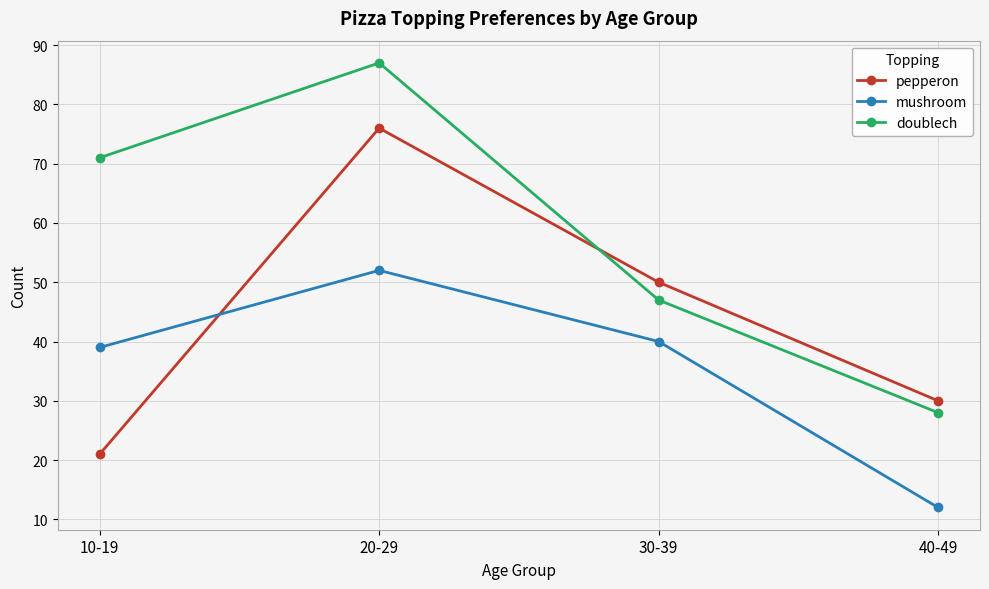

Is this an area chart (filled region under the line)?

No